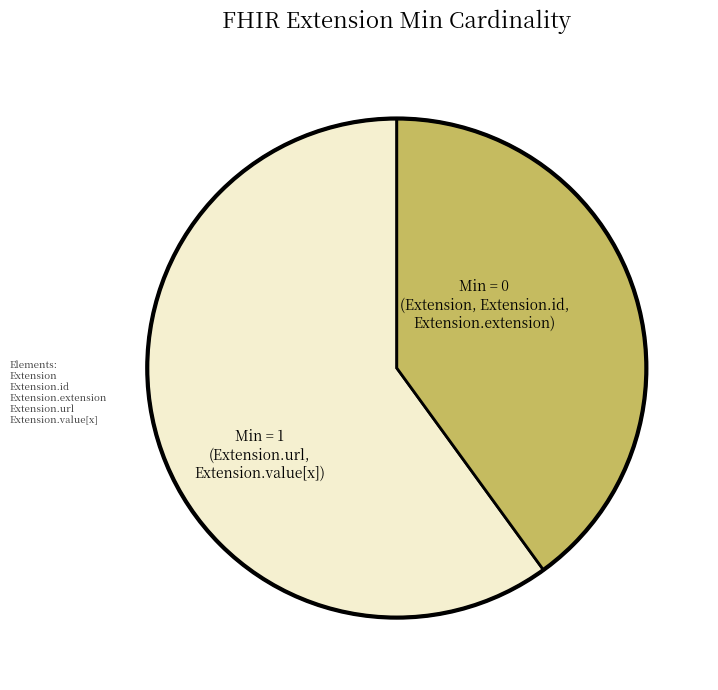

Is there a majority slice in this chart?

Yes